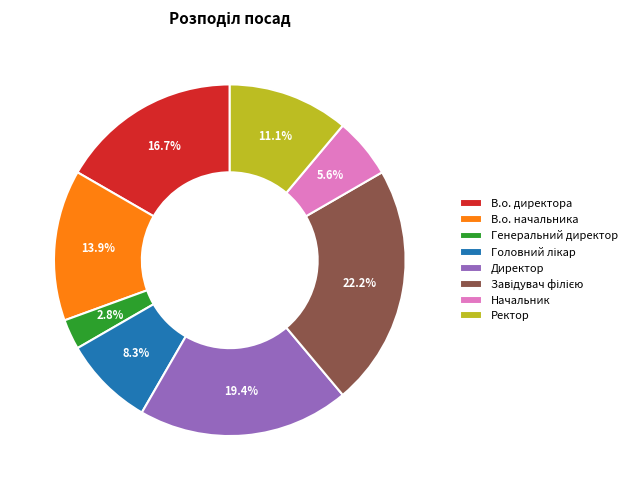

Between Генеральний директор and В.о. директора, which is larger?

В.о. директора